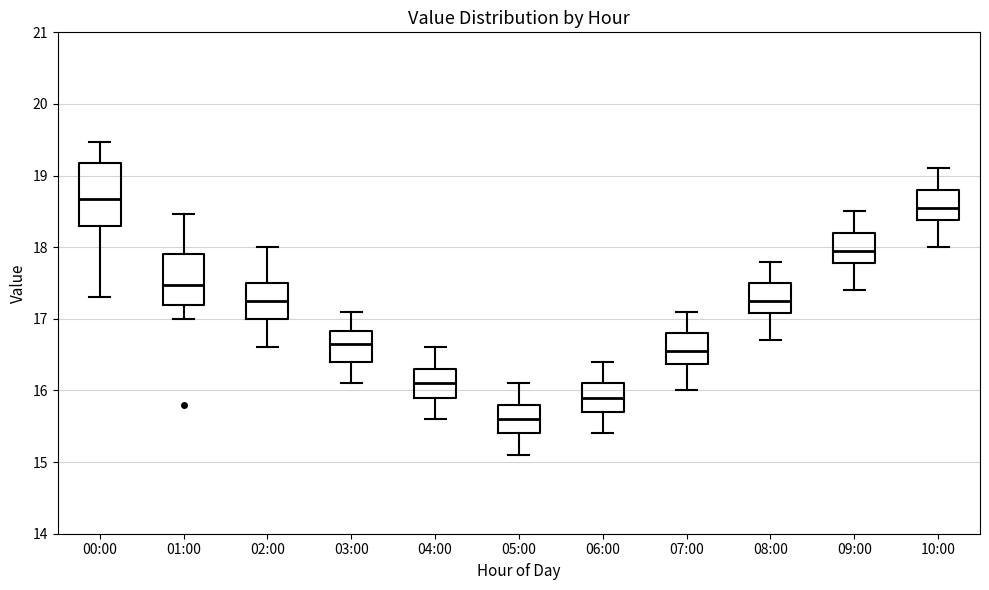

Which box has the highest median line?

00:00